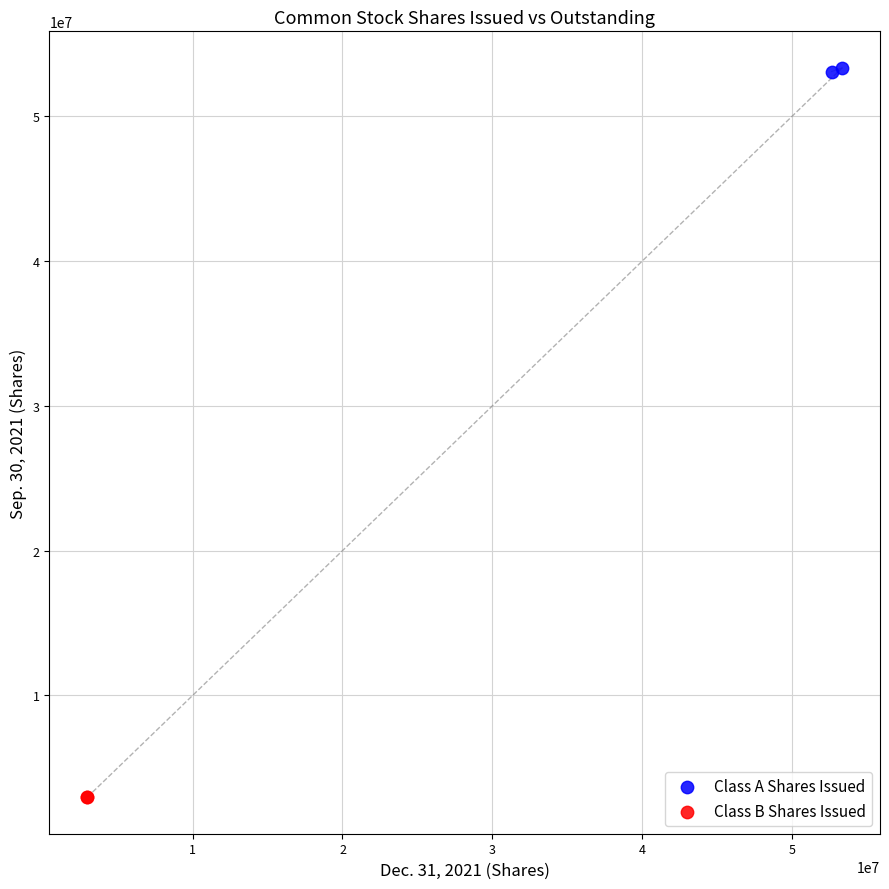

Which series contains the lowest Y value?

Class B Shares Issued